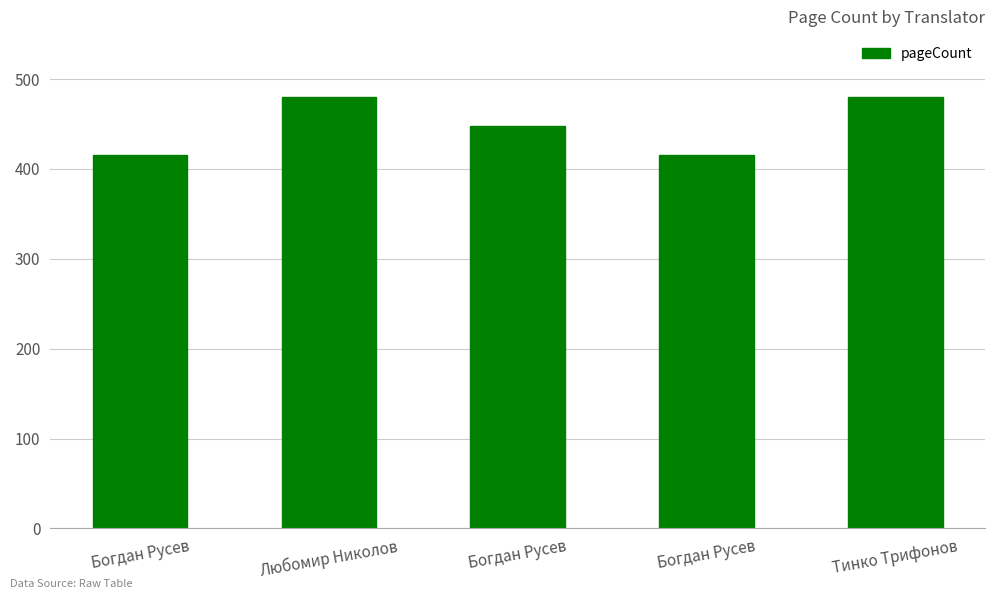

Reading left to right, list all the values displayed in this chart.

416	480	448	416	480